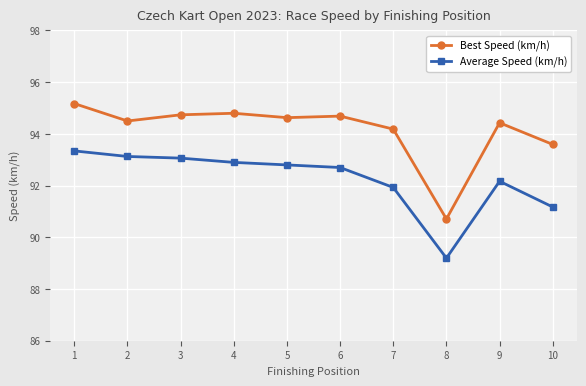

True or false: Best Speed (km/h) and Average Speed (km/h) cross at least once.

False